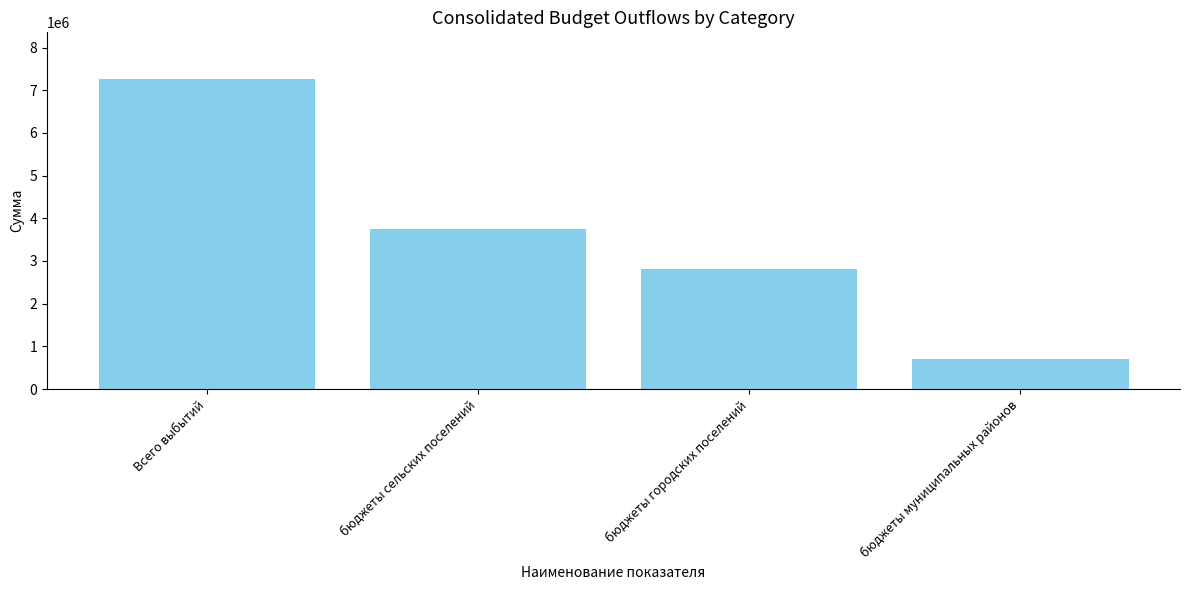

What value does the data have at Всего выбытий?

7267518.4